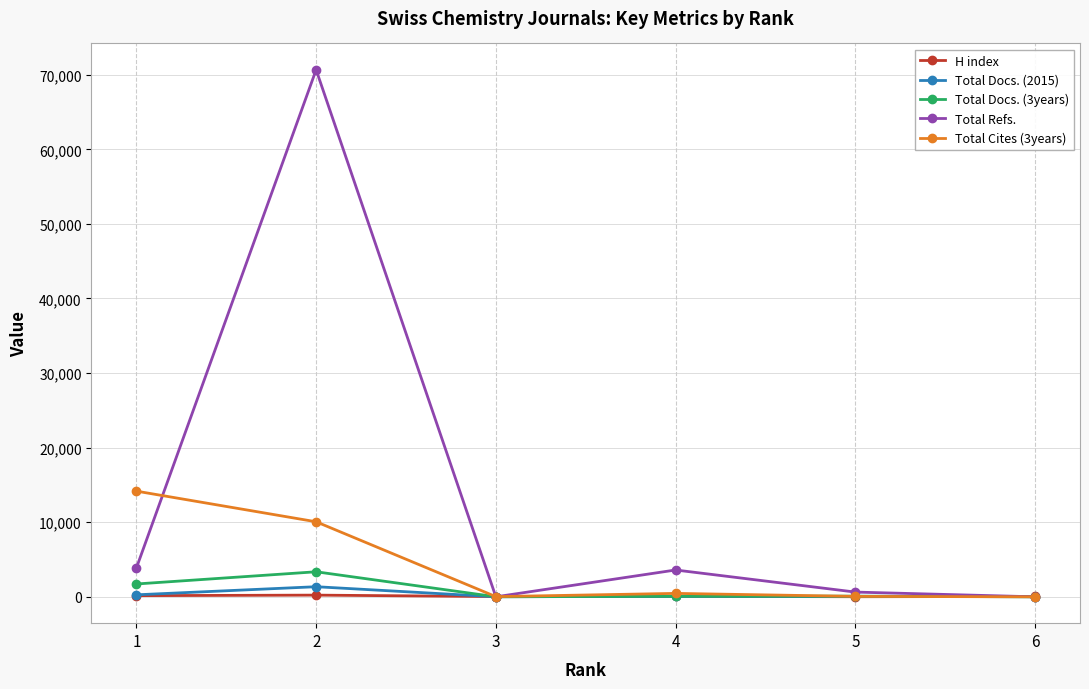

What is the maximum value shown in the chart?

70665